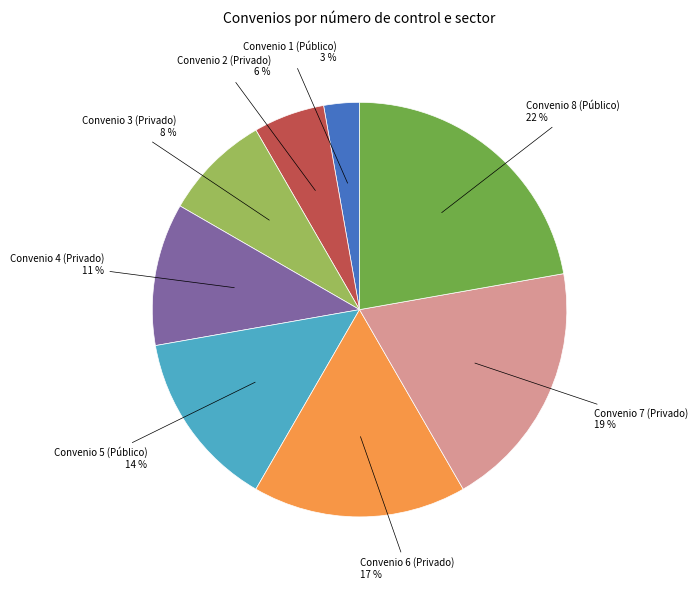

To the nearest percent, what is the difference between the largest and smallest slice percentages?

19%